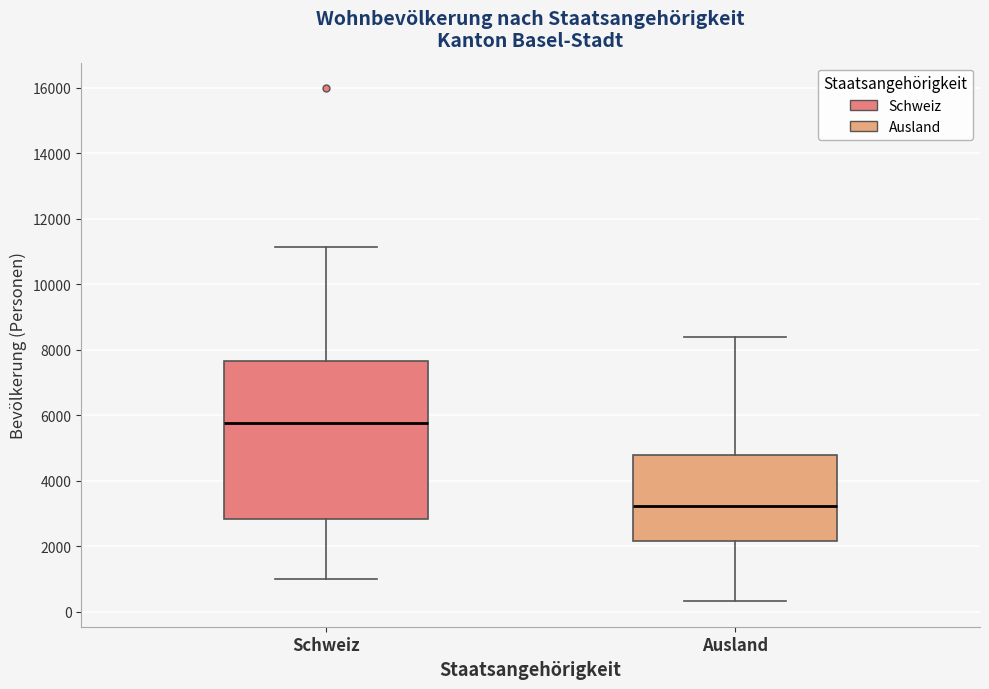

Reading left to right, read every box against the y-axis: the position of its median line, the range the box covers, and the ends of its whiskers. The values are not printed on the chart, so give them approximately, as read against the axis.

Schweiz: median 5800, box 2800 to 7600, whiskers 1000 to 11200
Ausland: median 3200, box 2200 to 4800, whiskers 400 to 8400